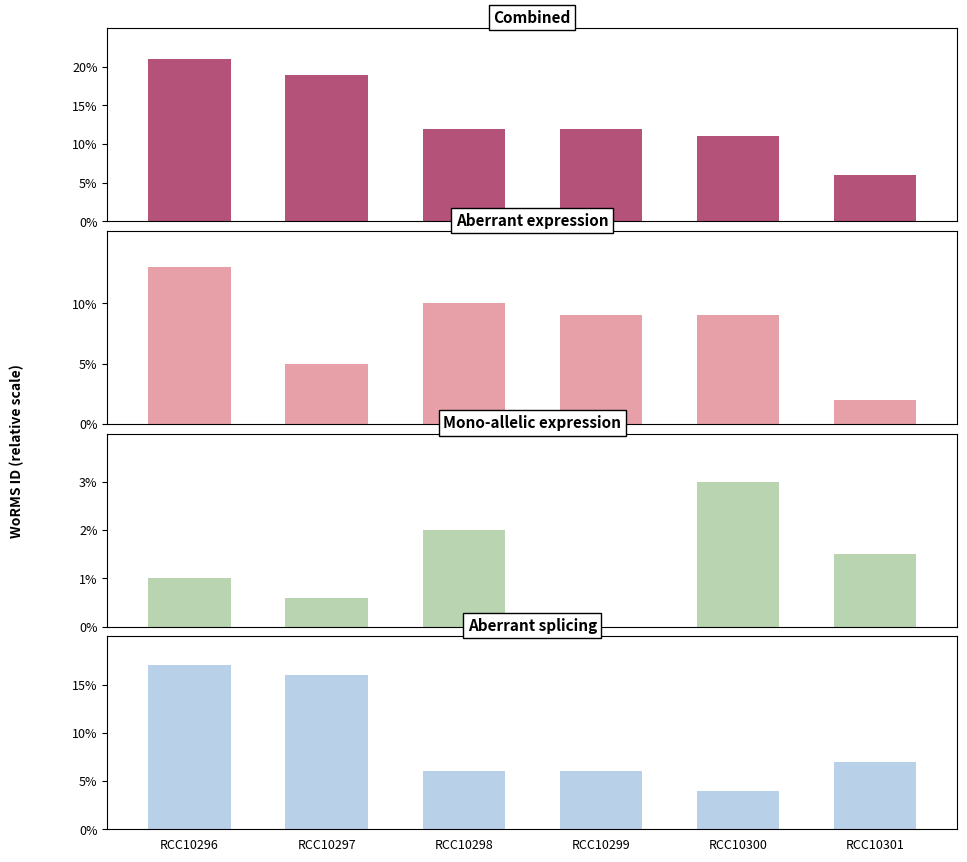

What are all the series names shown in the legend?

Combined, Aberrant expression, Mono-allelic expression, Aberrant splicing